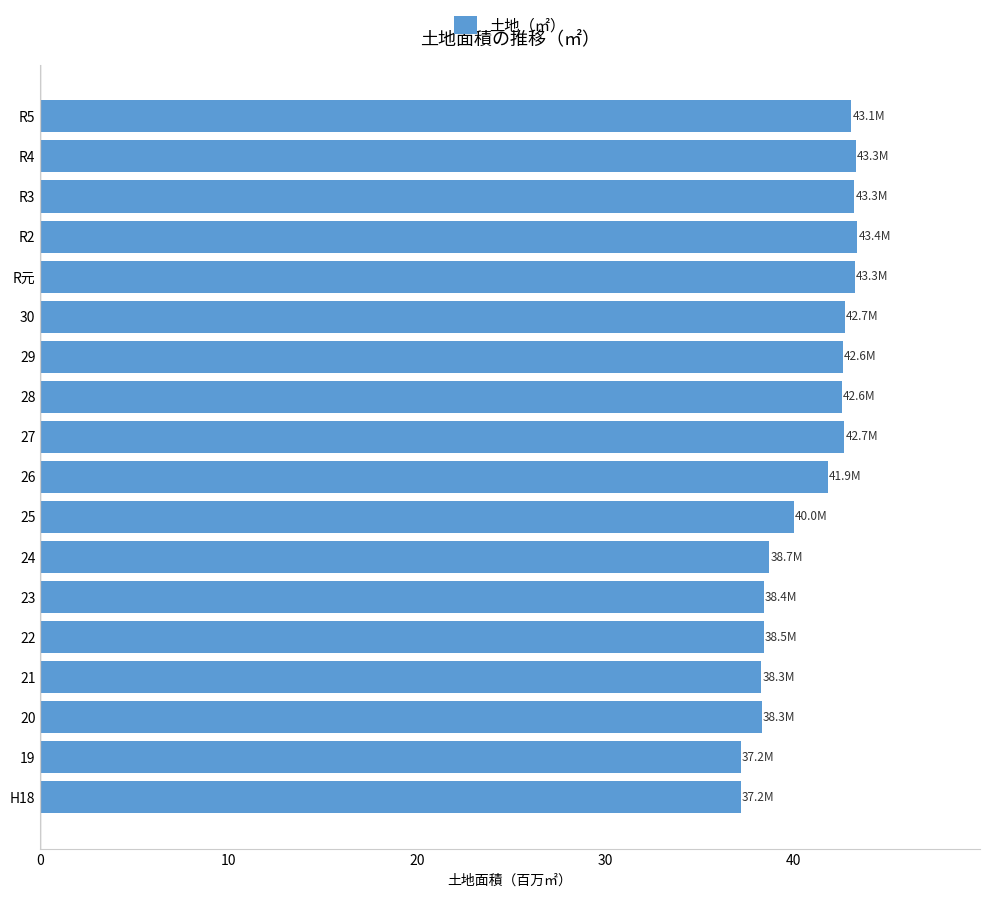

Between 19 and 22, which is larger?

22